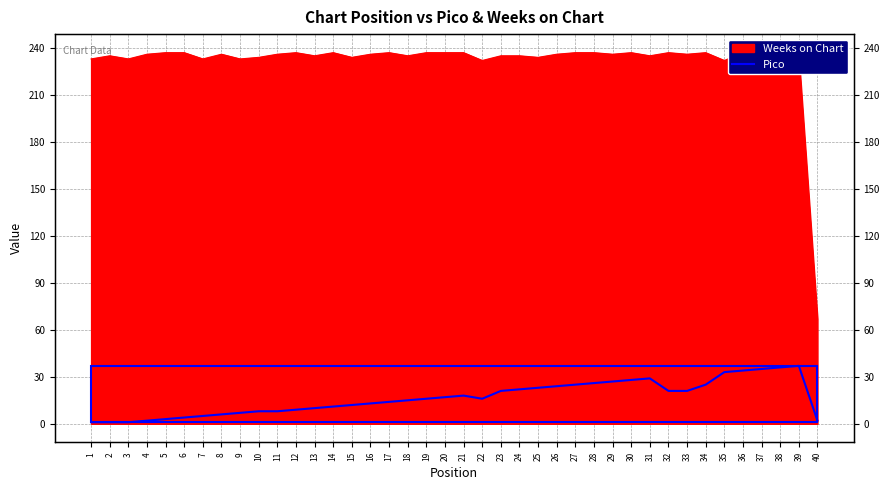

What is the average value?

17